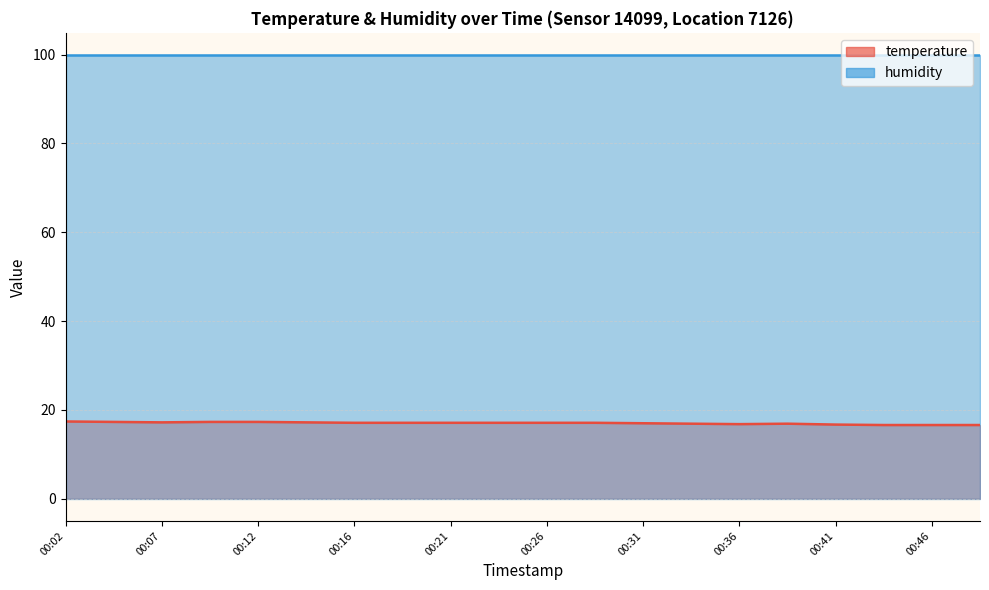

Approximately how many times larger is the value at 00:16 compared to 00:19?

1.0